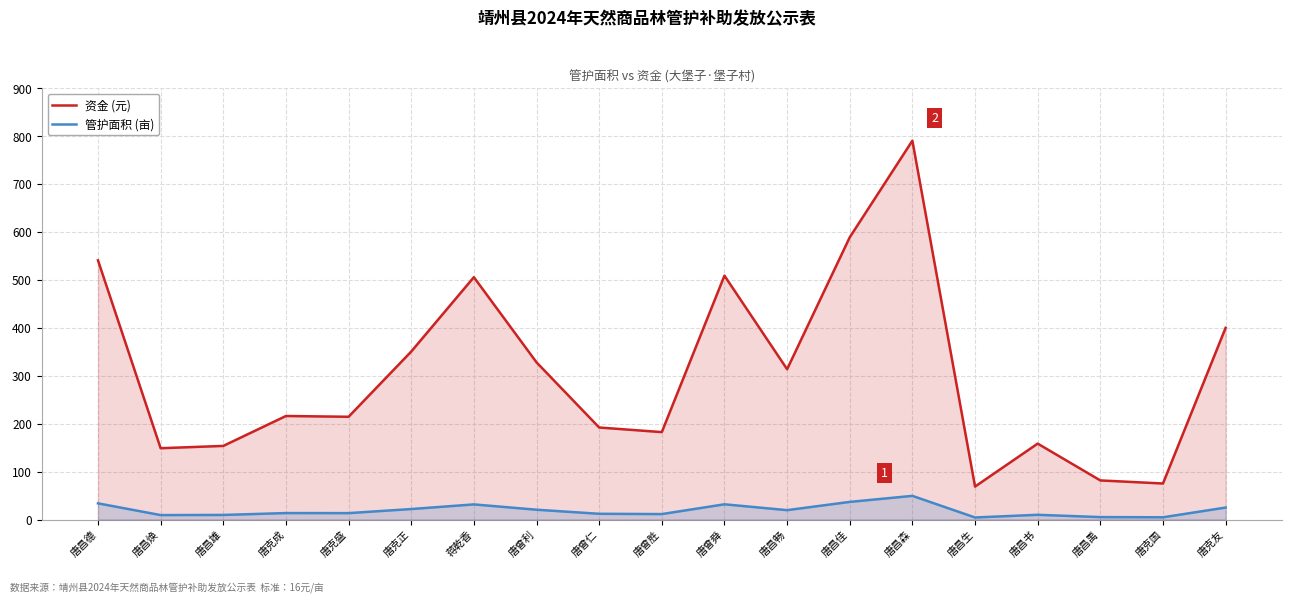

What is the label of the 15th point from the right?

唐克盛